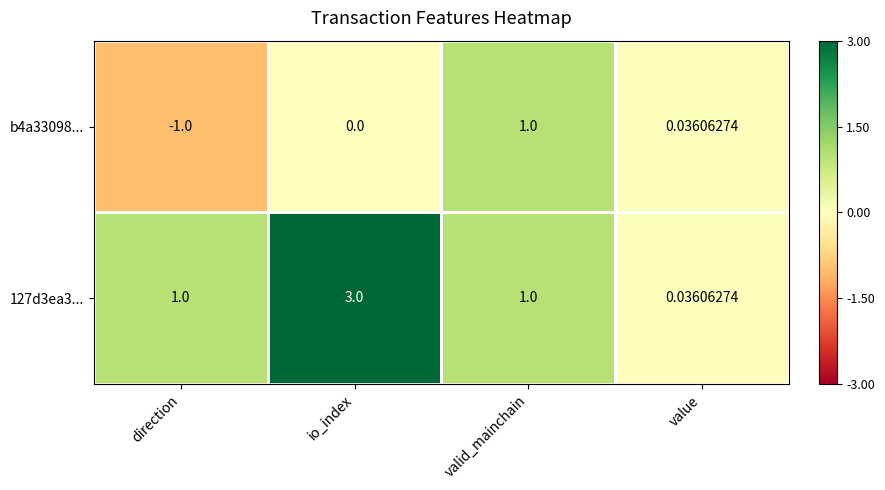

What is the difference between the highest and lowest values at direction?

2.0